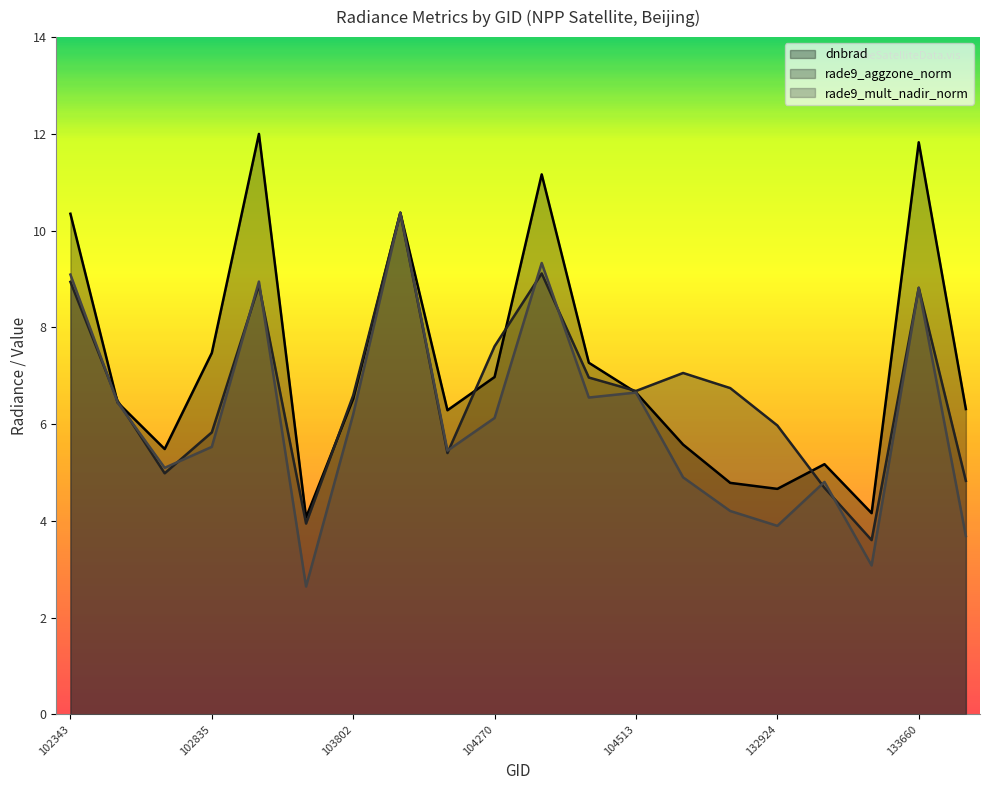

How many distinct data groups are displayed?

3